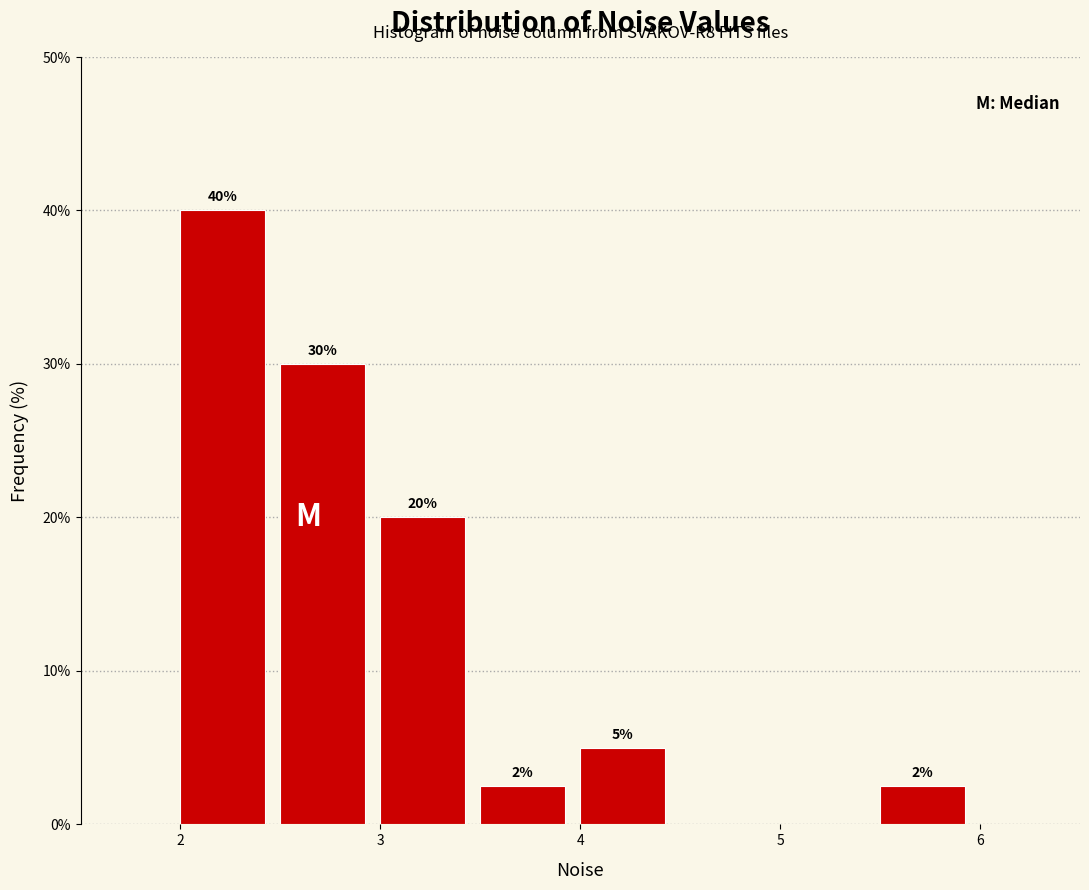

Over which range of the x-axis is the bar tallest?

2.0 to 2.5